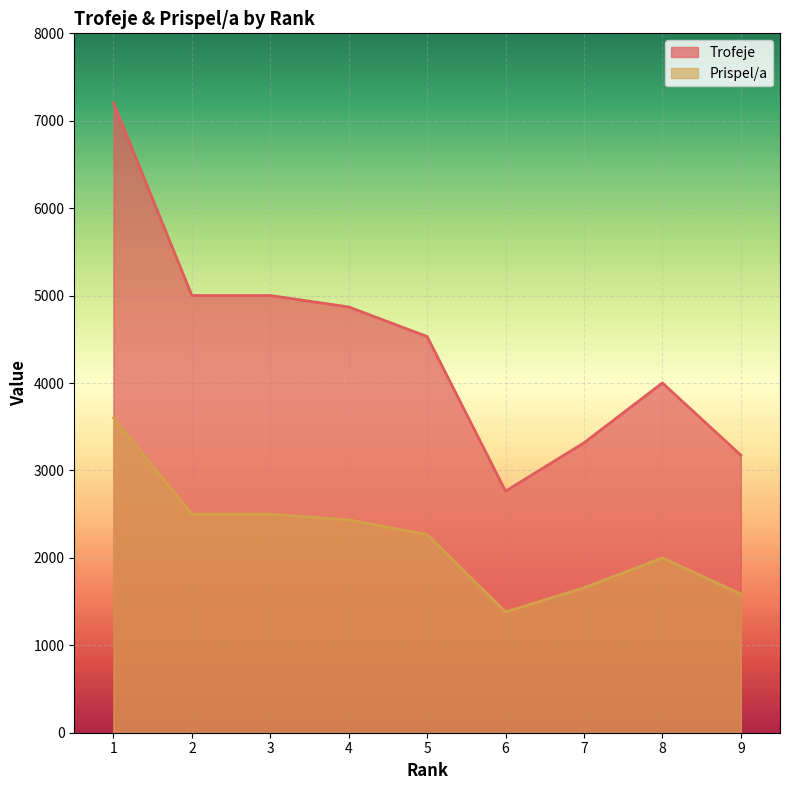

Which category has the highest value in the Trofeje series?

1